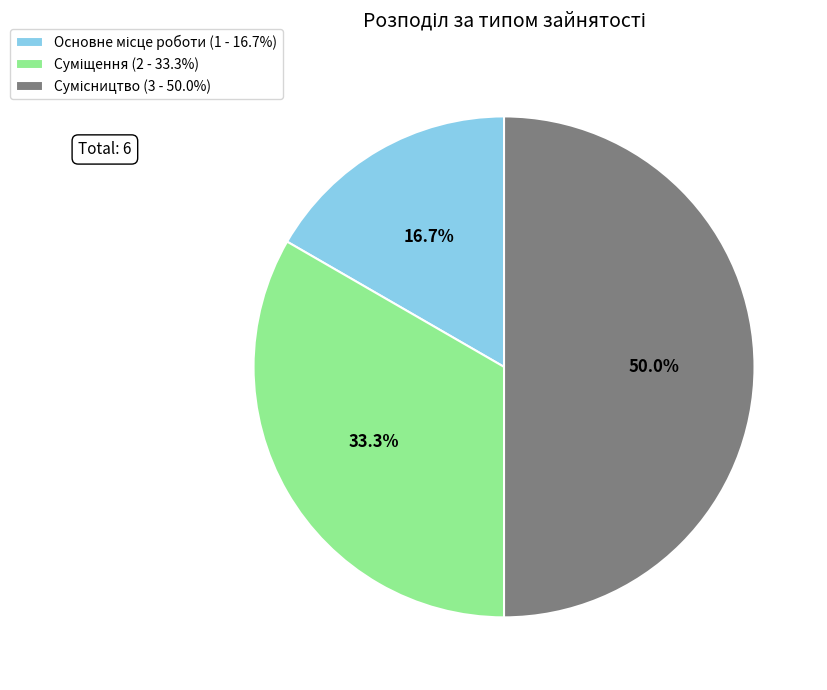

True or false: Основне місце роботи accounts for 6% of the total.

False